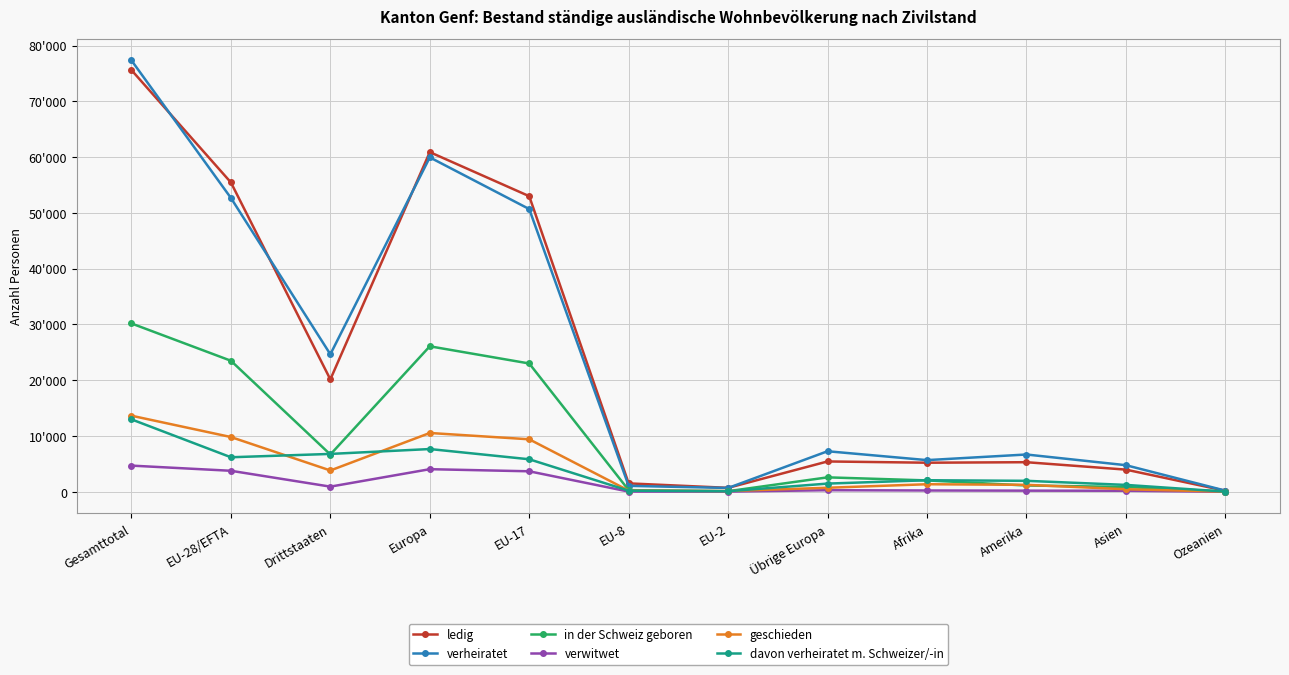

At which label does ledig first exceed 5442?

Gesamttotal